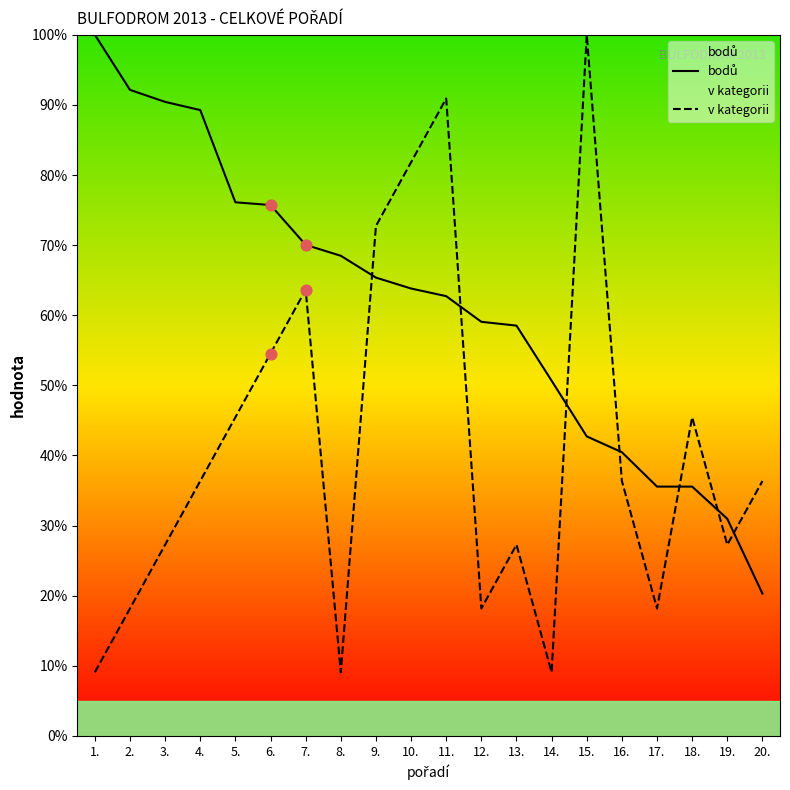

Which series has the widest spread of Y values?

v kategorii